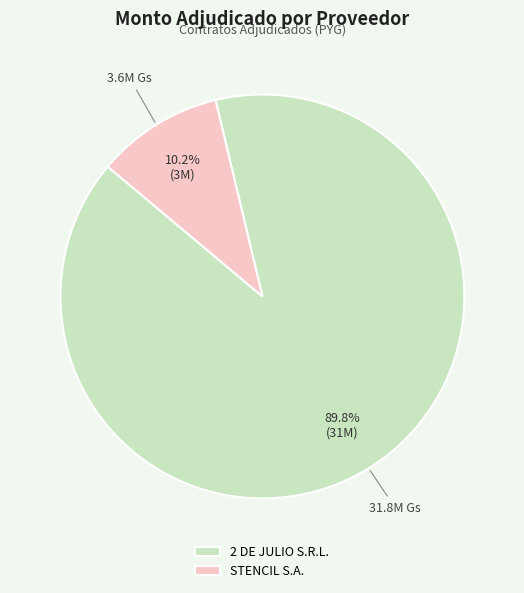

What is the ratio of the value at STENCIL S.A. to the value at 2 DE JULIO S.R.L.?

0.1